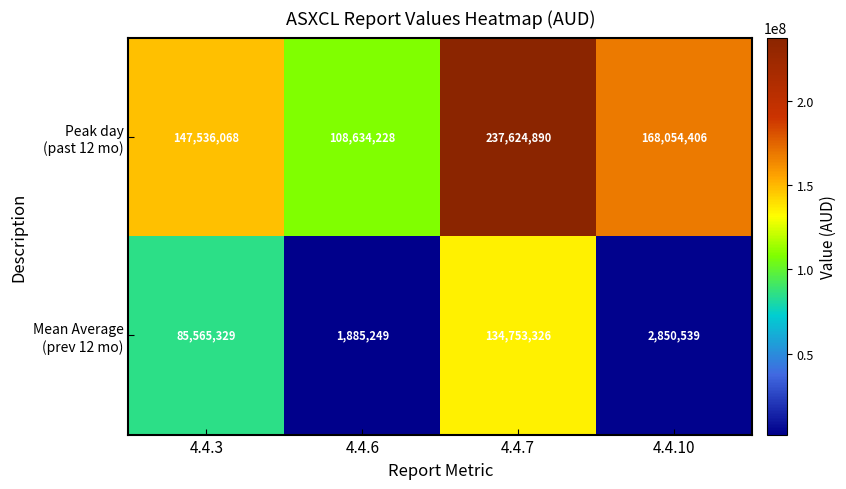

What is the greatest value displayed?

237624890